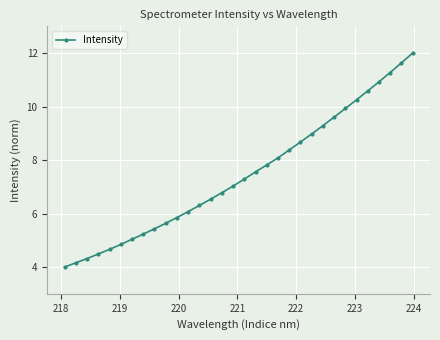

What is the difference between the maximum and second lowest values?

7.8